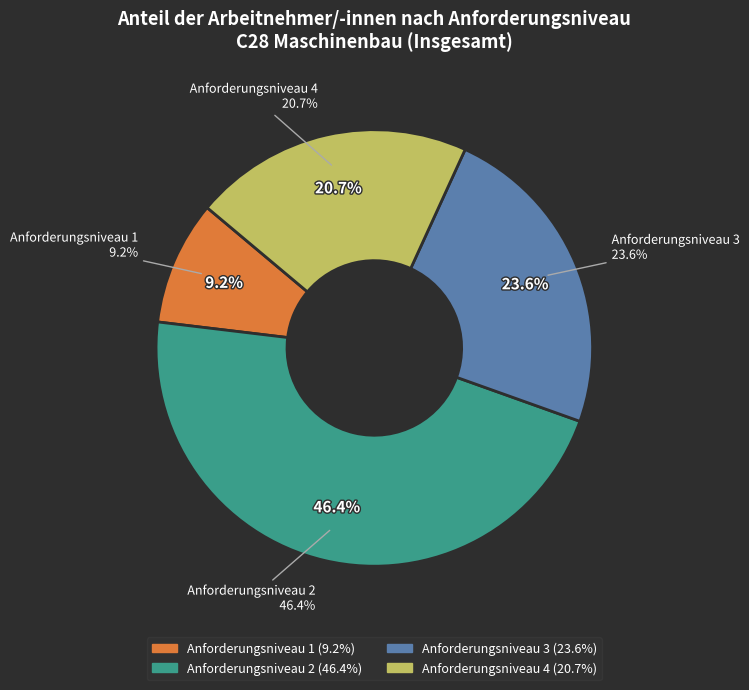

Which has a higher value, Anforderungsniveau 2 or Anforderungsniveau 1?

Anforderungsniveau 2